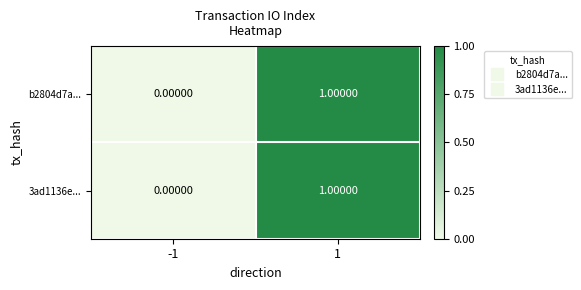

Is the value of b2804d7a... at -1 greater than the value of 3ad1136e... at 1?

No